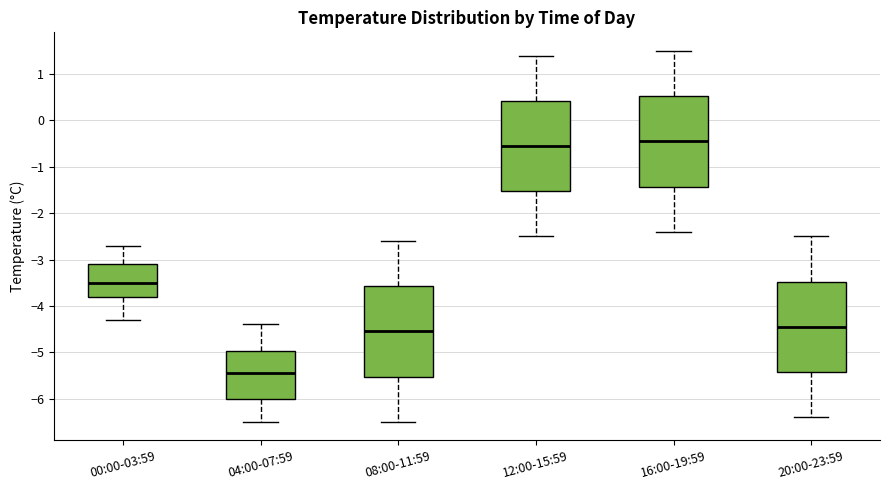

Where does the lower whisker of the box for 00:00-03:59 end on the y-axis? The values are not printed on the chart, so give them approximately, as read against the axis.

-4.3